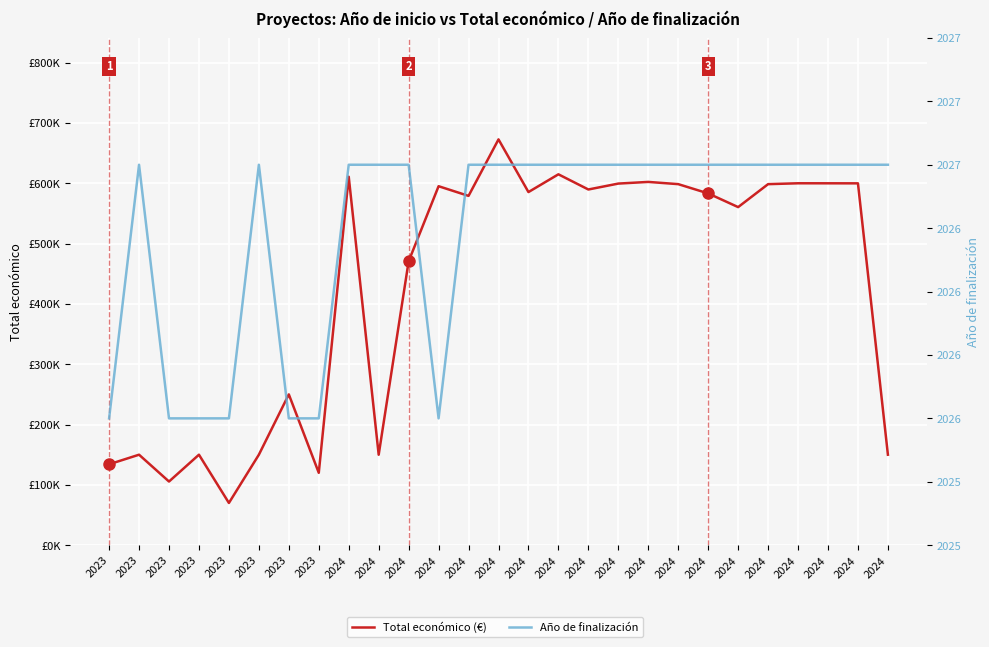

True or false: Total económico (€) and Año de finalización cross at least once.

False